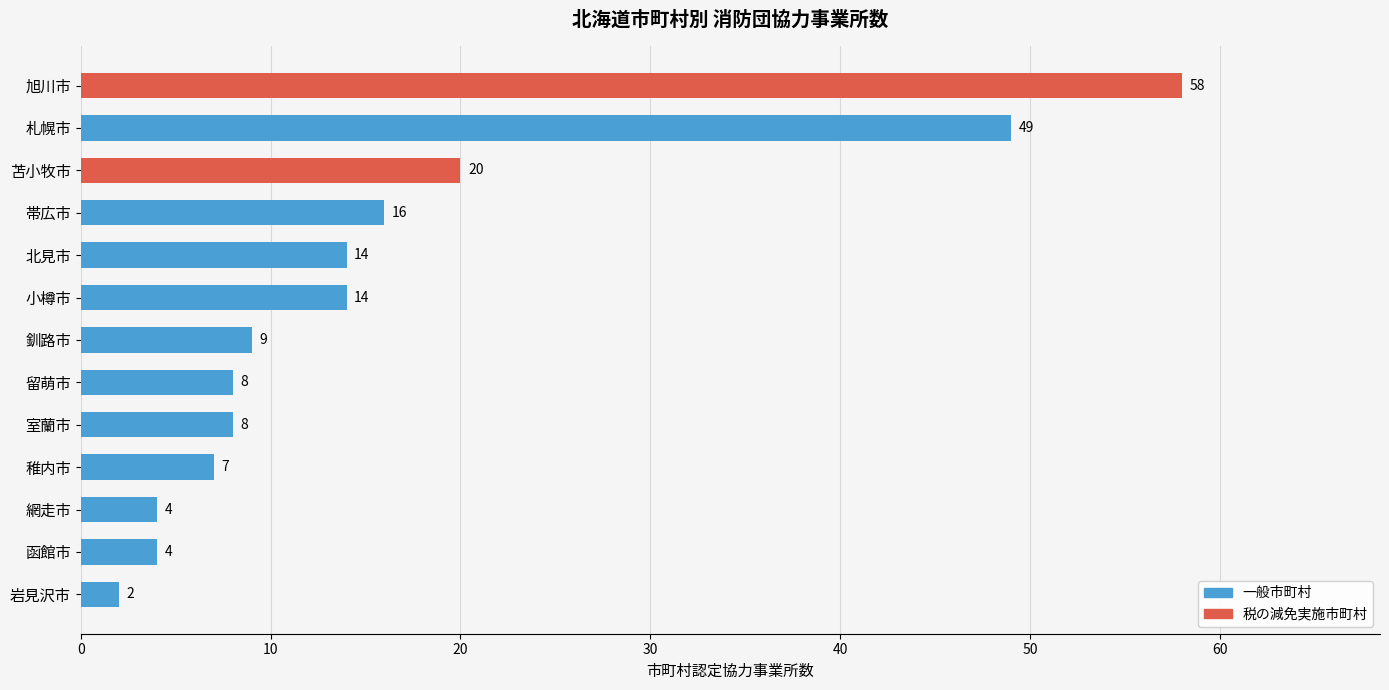

How many series are shown in this chart?

1